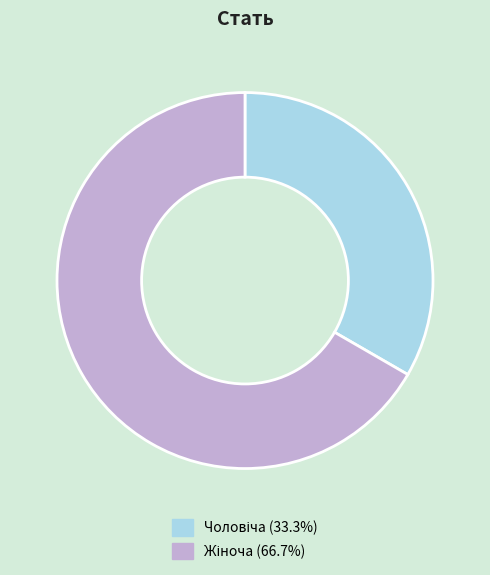

Does any single category account for the majority?

Yes